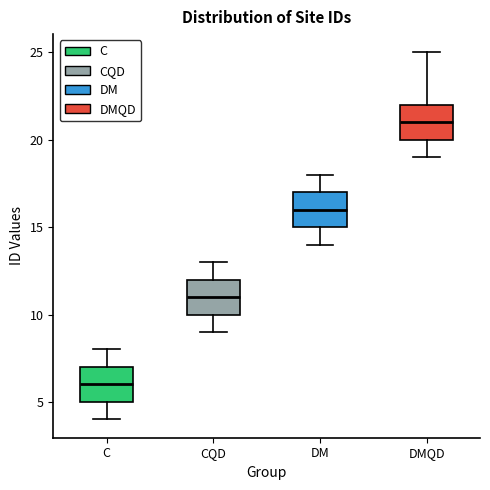

Reading left to right, read every box against the y-axis: the position of its median line, the range the box covers, and the ends of its whiskers. The values are not printed on the chart, so give them approximately, as read against the axis.

C: median 6, box 5 to 7, whiskers 4 to 8
CQD: median 11, box 10 to 12, whiskers 9 to 13
DM: median 16, box 15 to 17, whiskers 14 to 18
DMQD: median 21, box 20 to 22, whiskers 19 to 25